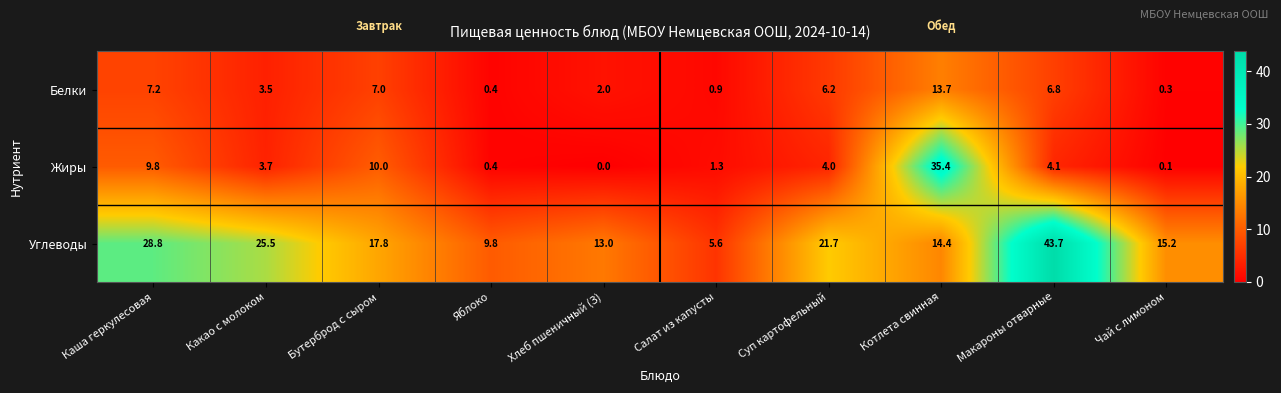

Is it true that Белки equals 2.5 at Бутерброд с сыром?

False